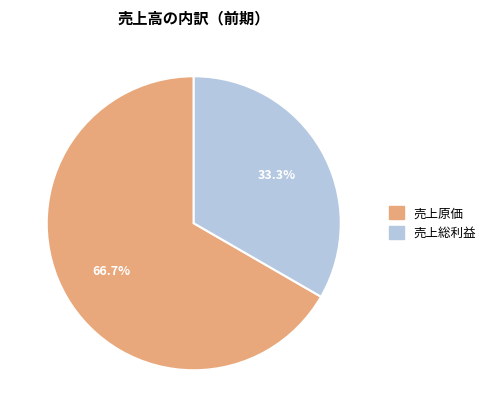

Count the number of slices in the pie.

2